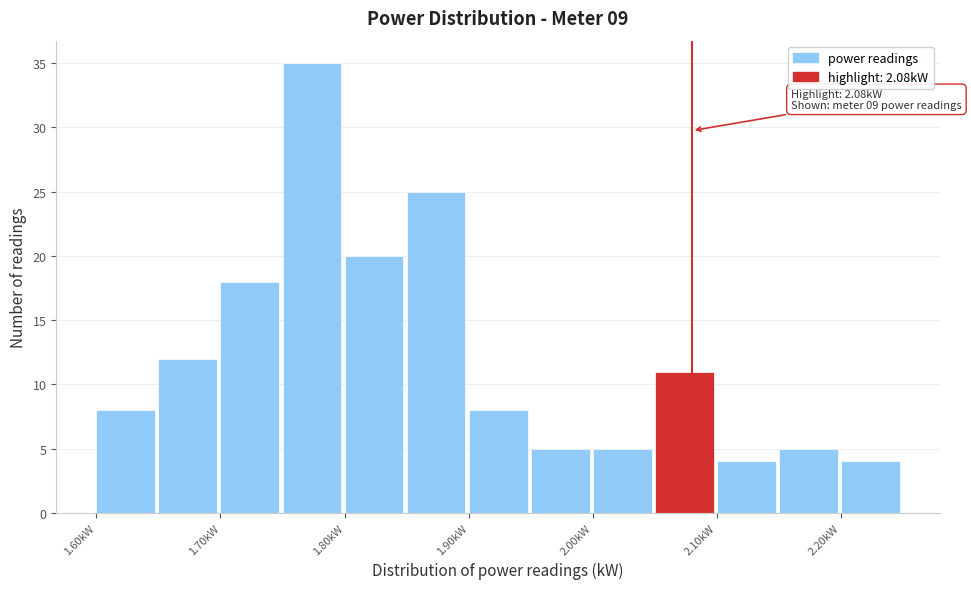

Which range on the x-axis has the tallest bar?

1.75 to 1.80